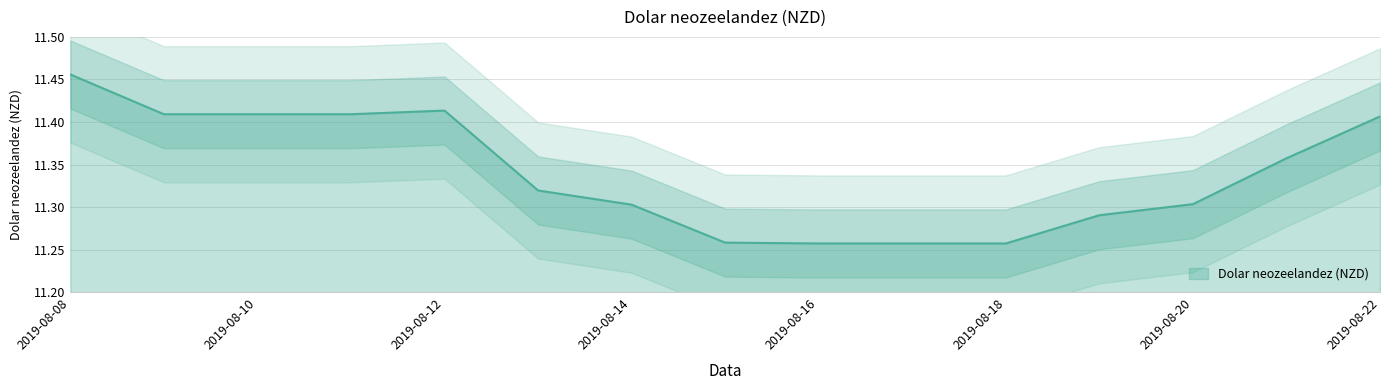

What is the minimum value shown in the chart?

11.3